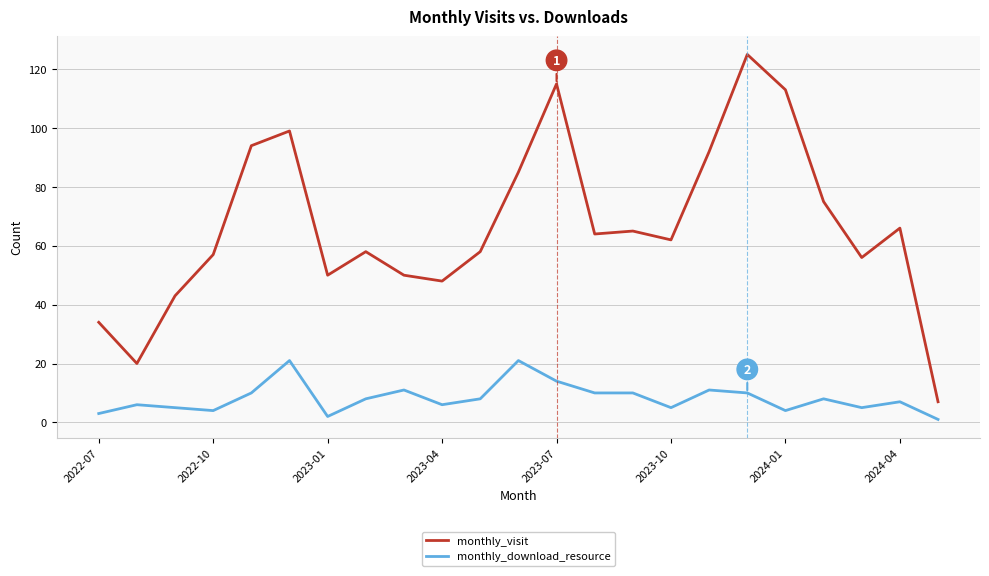

Reading left to right, list all the values displayed in this chart.

monthly_visit: 34	20	43	57	94	99	50	58	50	48	58	85	115	64	65	62	92	125	113	75	56	66	7
monthly_download_resource: 3	6	5	4	10	21	2	8	11	6	8	21	14	10	10	5	11	10	4	8	5	7	1